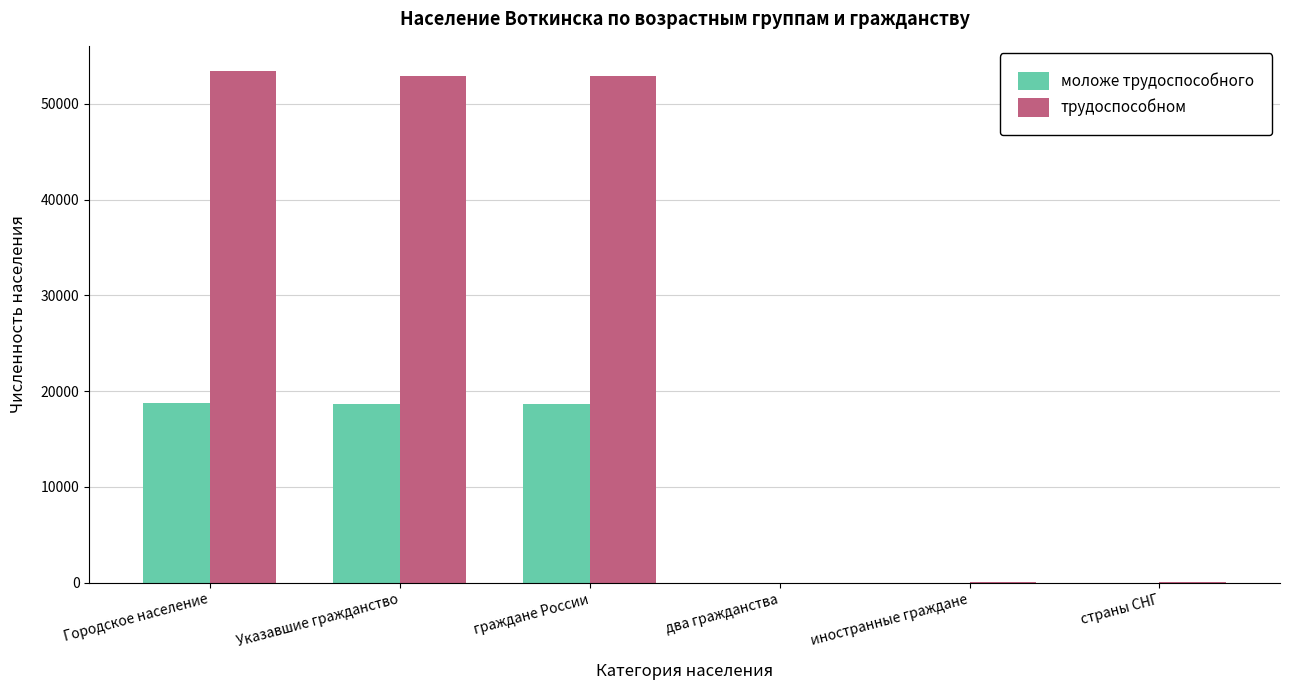

Are the bars grouped side by side (vs. stacked)?

Yes